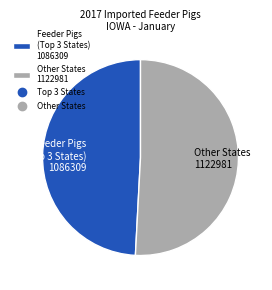

Rank the categories by value from highest to lowest.

Other States 1122981, Feeder Pigs (Top 3 States) 1086309